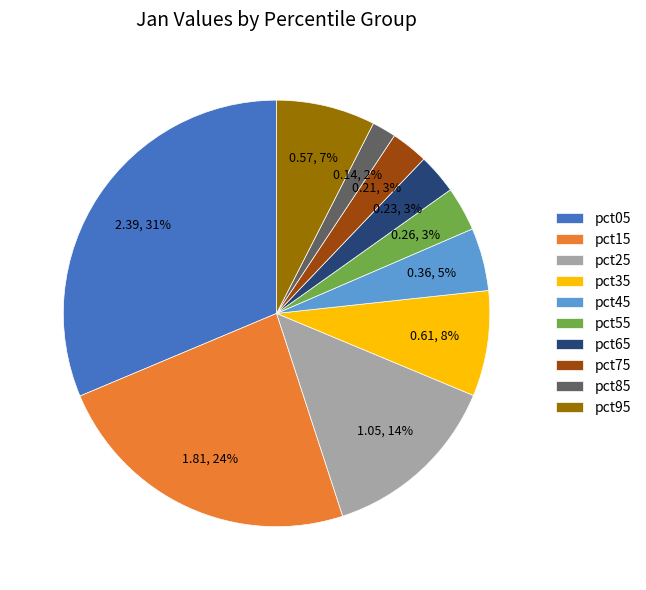

Is it true that pct25 is 14% of the pie?

True